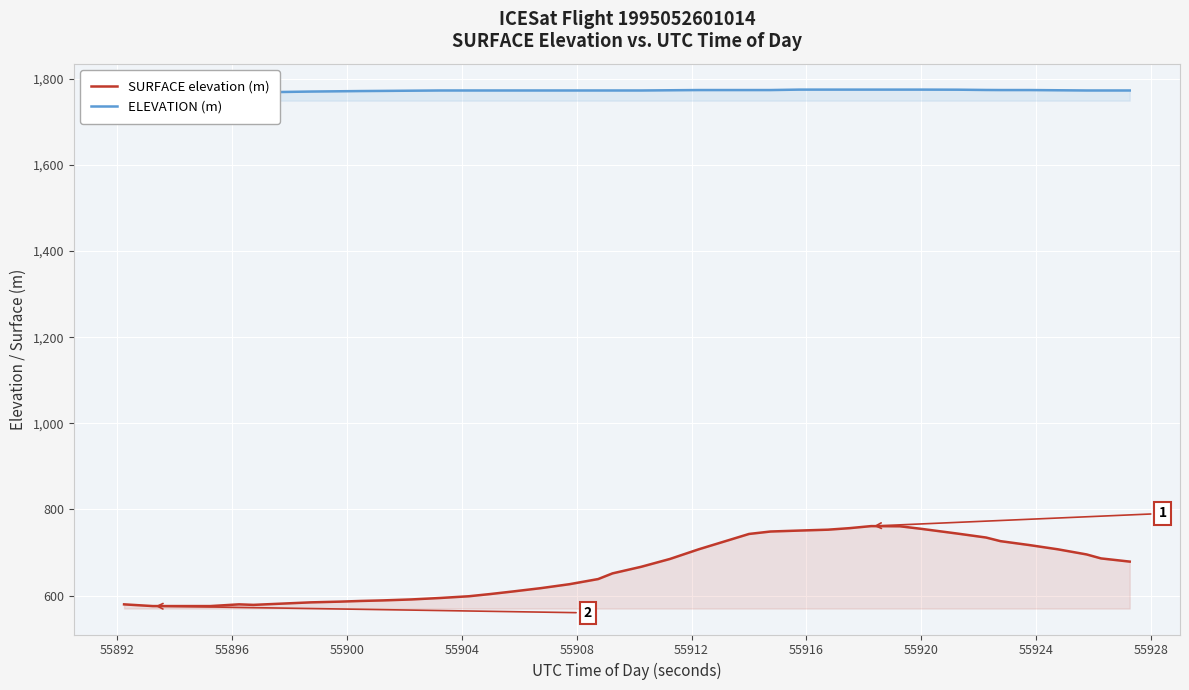

What is the maximum value for SURFACE elevation (m)?

761.3